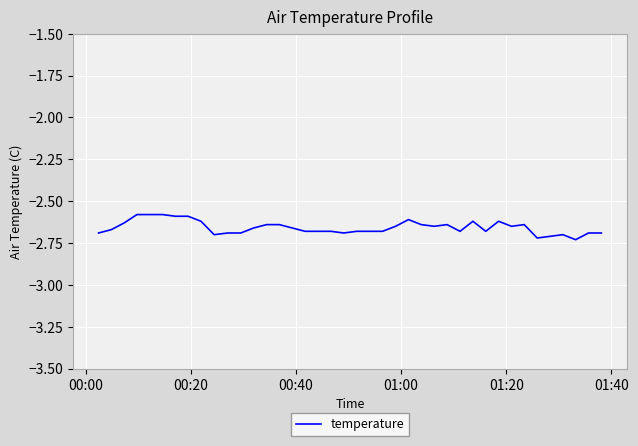

How many lines are shown in the chart?

1